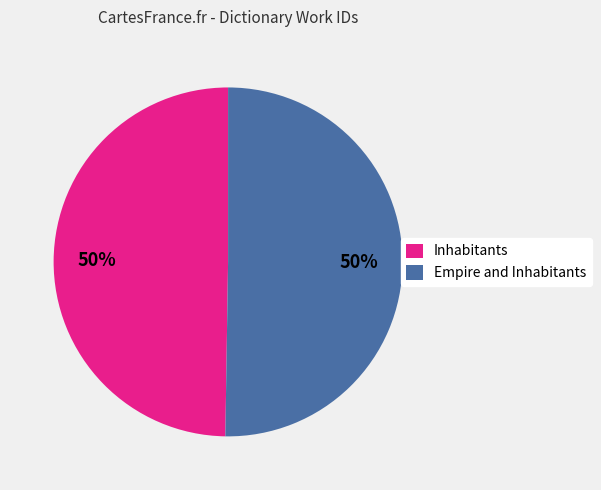

To the nearest percent, what percentage of the pie is Empire and Inhabitants?

50%